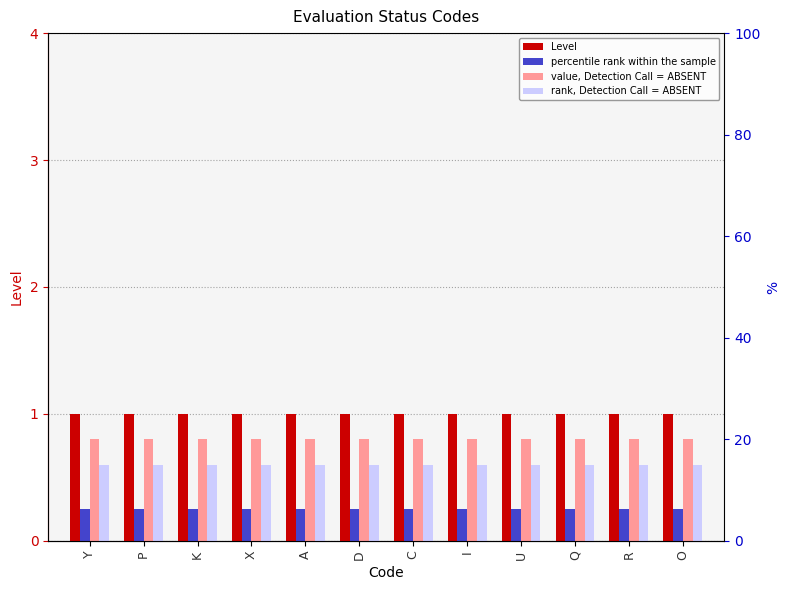

Which series has the largest range (max minus min)?

Level